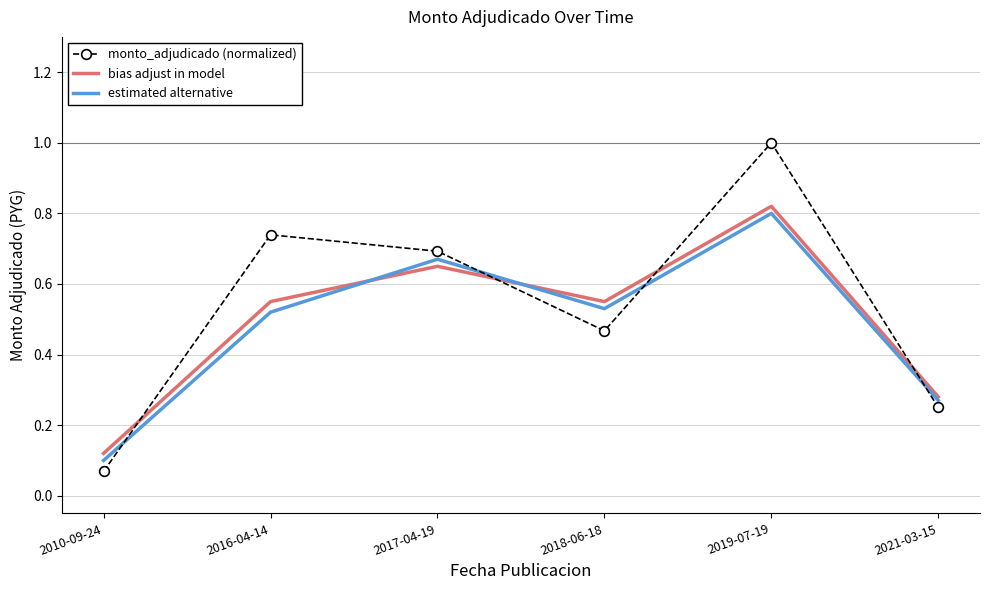

Where is bias adjust in model nearest to the value 0?

2010-09-24